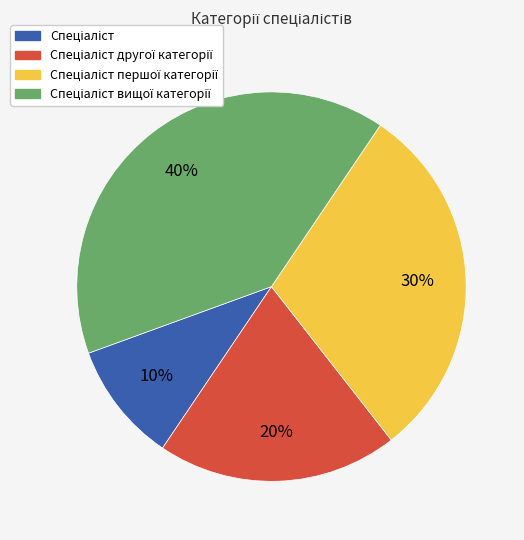

Is there a majority slice in this chart?

No